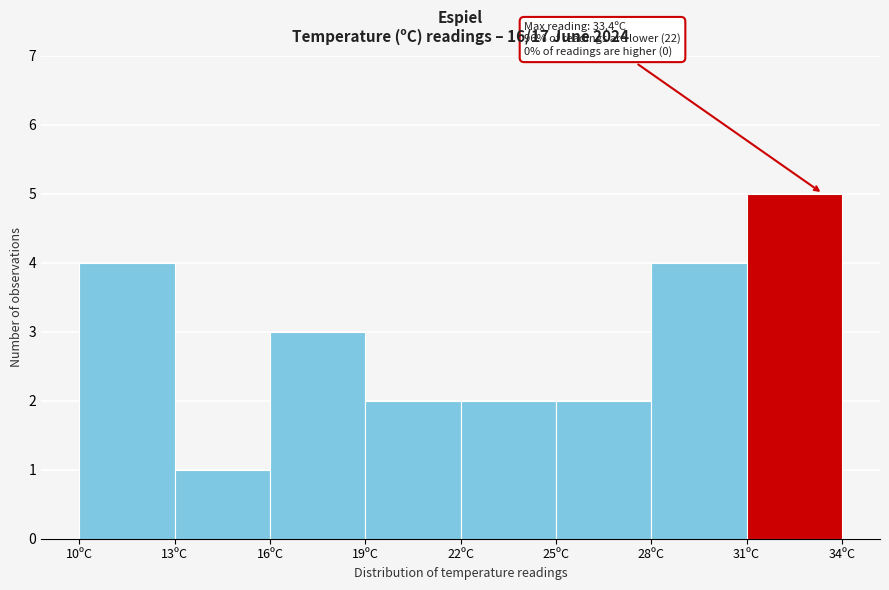

Which range on the x-axis has the tallest bar?

31 to 34